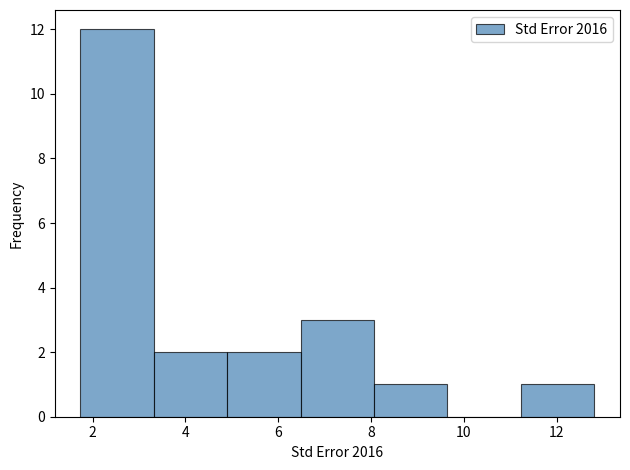

Reading left to right, list every bar in this chart as the range it spans on the x-axis followed by its height. Neither the bar edges nor the heights are printed on the chart, so give them approximately, as read against the axes.

1.8 to 3.4: 12
3.4 to 5.0: 2
5.0 to 6.4: 2
6.4 to 8.0: 3
8.0 to 9.6: 1
9.6 to 11.2: 0
11.2 to 12.8: 1